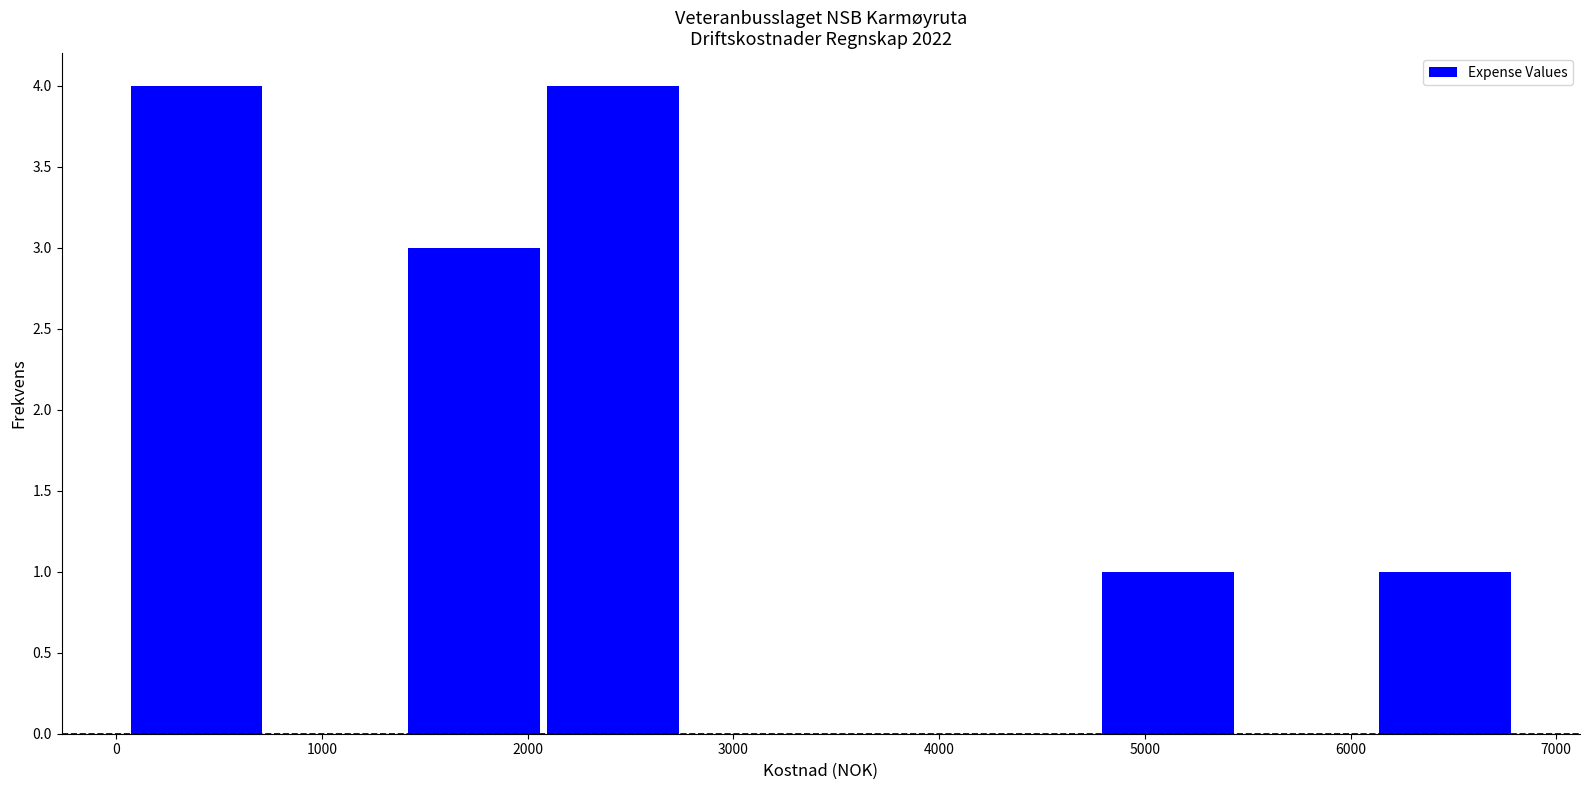

Reading left to right, list every bar in this chart as the range it spans on the x-axis followed by its height. Neither the bar edges nor the heights are printed on the chart, so give them approximately, as read against the axes.

100 to 700: 4
700 to 1400: 0
1400 to 2100: 3
2100 to 2800: 4
2800 to 3400: 0
3400 to 4100: 0
4100 to 4800: 0
4800 to 5500: 1
5500 to 6100: 0
6100 to 6800: 1